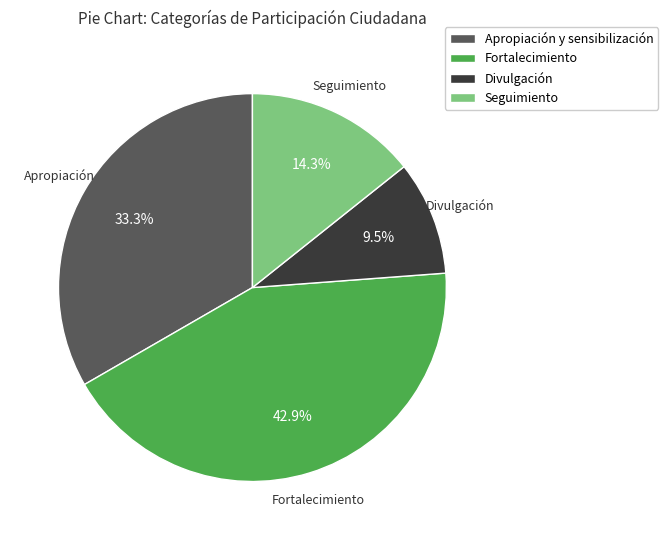

Rank the categories by value from highest to lowest.

Fortalecimiento, Apropiación y sensibilización, Seguimiento, Divulgación